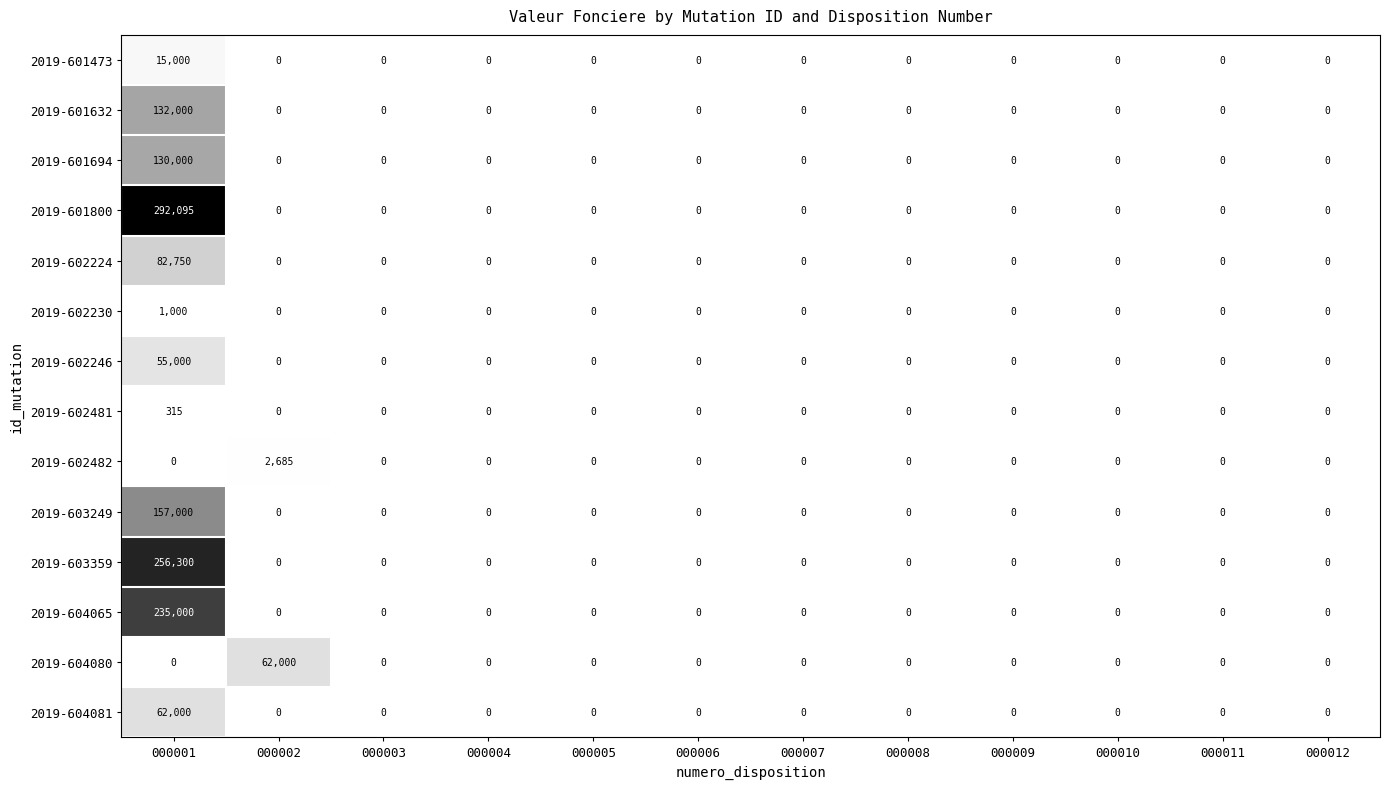

At which category is the sum across all series the highest?

000001